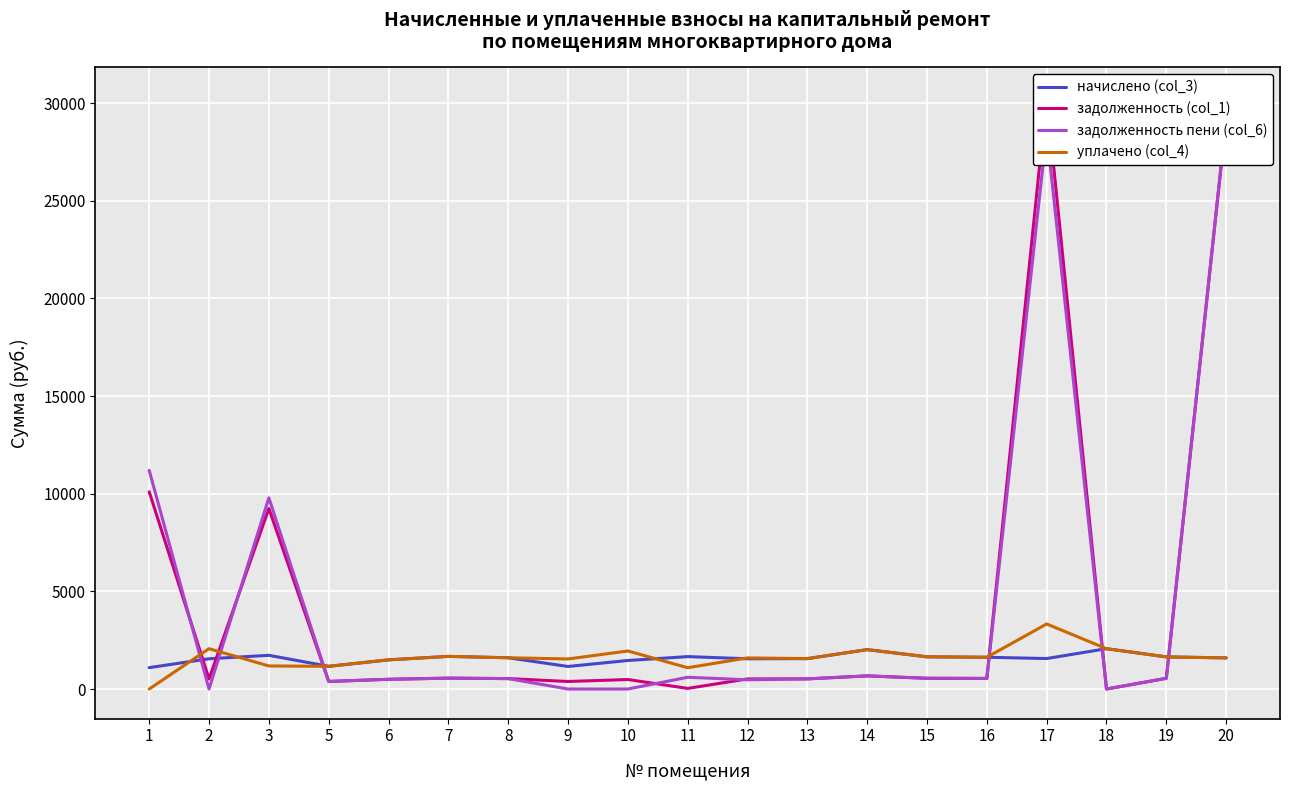

What is the value of the начислено (col_3) point at the 12th from the left?

1555.9